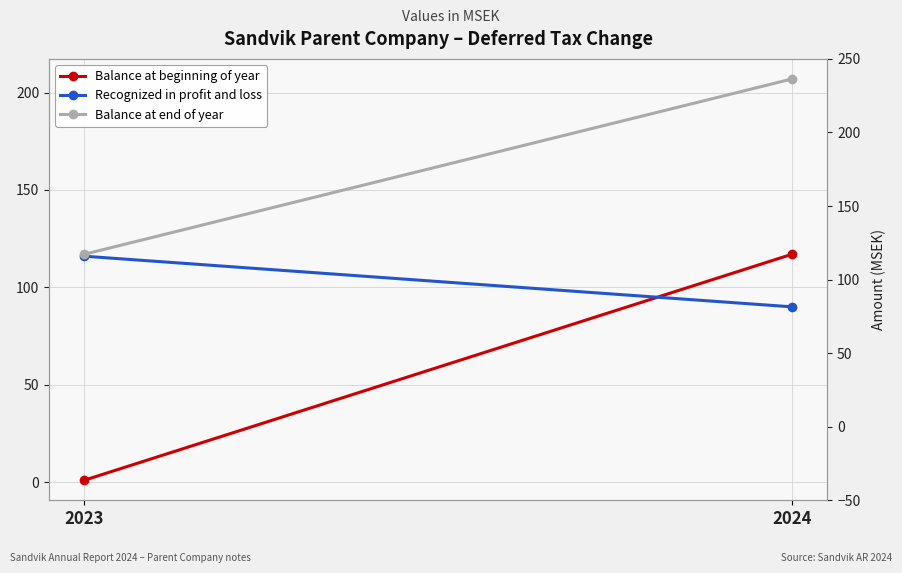

The Recognized in profit and loss series shows 90 at 2024. True or false?

True